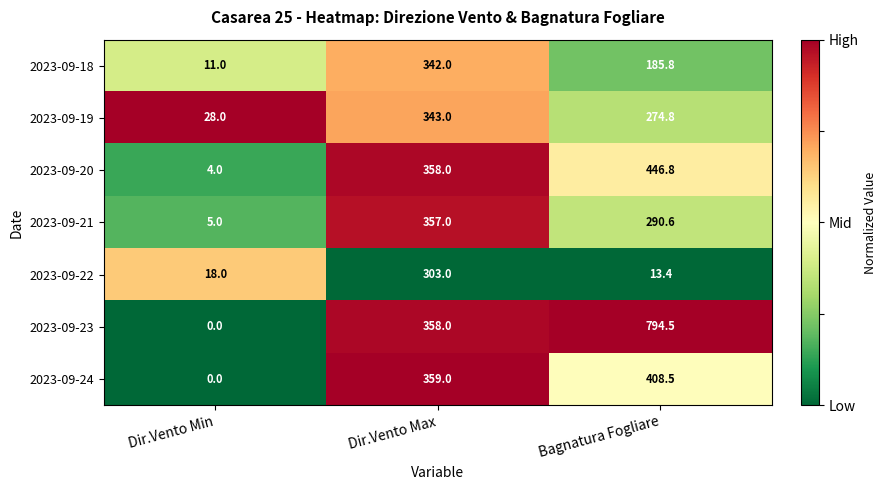

How many categories are shown in the chart?

3